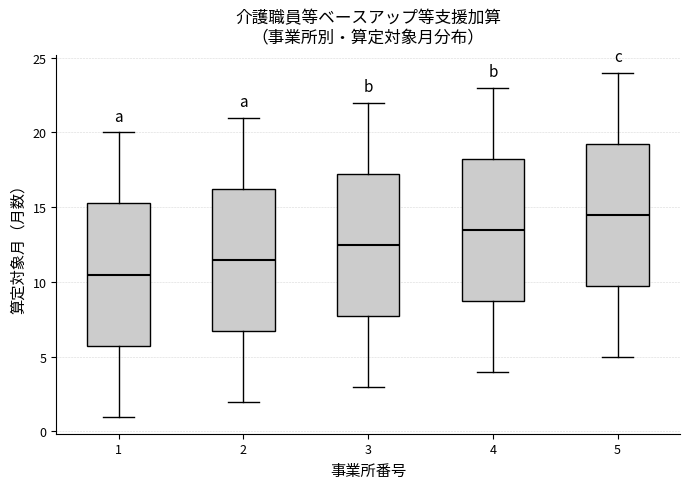

Reading left to right, transcribe this box plot: for each box, give where its median line is, the range the box spans, and where its two whiskers end, as read against the y-axis. The values are not printed on the chart, so give them approximately, as read against the axis.

1: median 10.5, box 6.0 to 15.5, whiskers 1.0 to 20.0
2: median 11.5, box 7.0 to 16.5, whiskers 2.0 to 21.0
3: median 12.5, box 8.0 to 17.5, whiskers 3.0 to 22.0
4: median 13.5, box 9.0 to 18.5, whiskers 4.0 to 23.0
5: median 14.5, box 10.0 to 19.5, whiskers 5.0 to 24.0